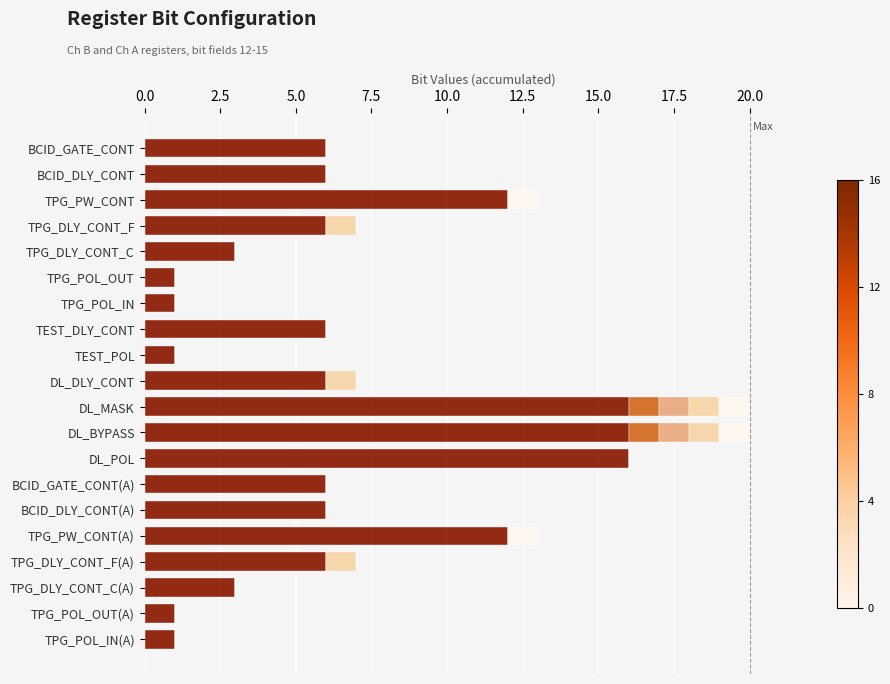

What is the total value across all series at DL_BYPASS?

20